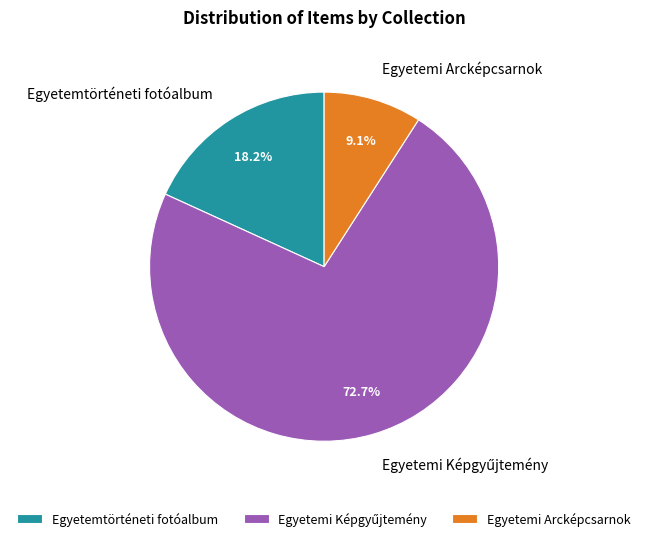

Which category has the smallest portion of the pie?

Egyetemi Arcképcsarnok